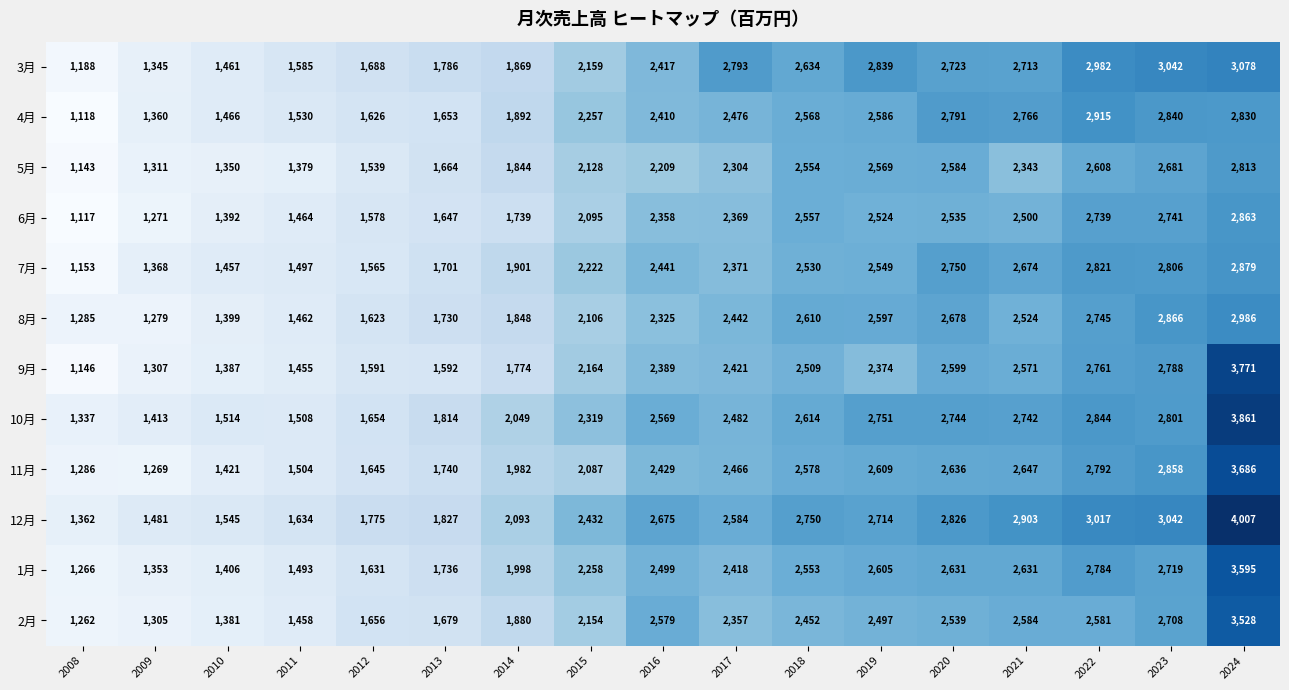

What is the difference between the maximum and minimum values in the 6月 series?

1746